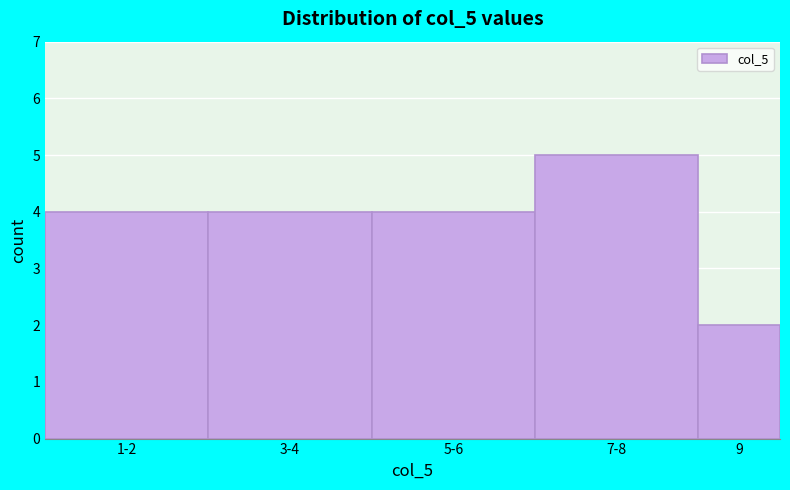

Reading left to right, what are all the values shown in this chart?

4	4	4	5	2